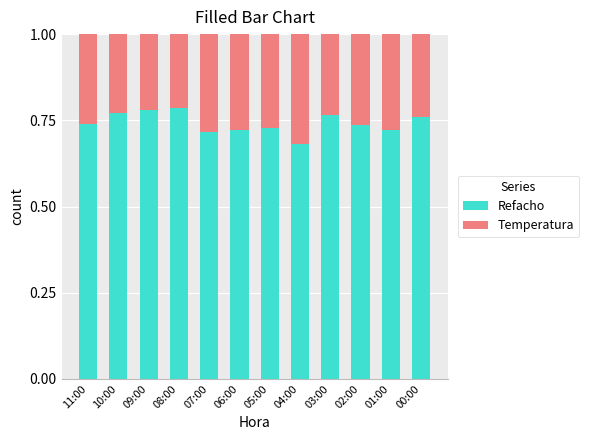

At which label does Refacho reach its minimum?

04:00